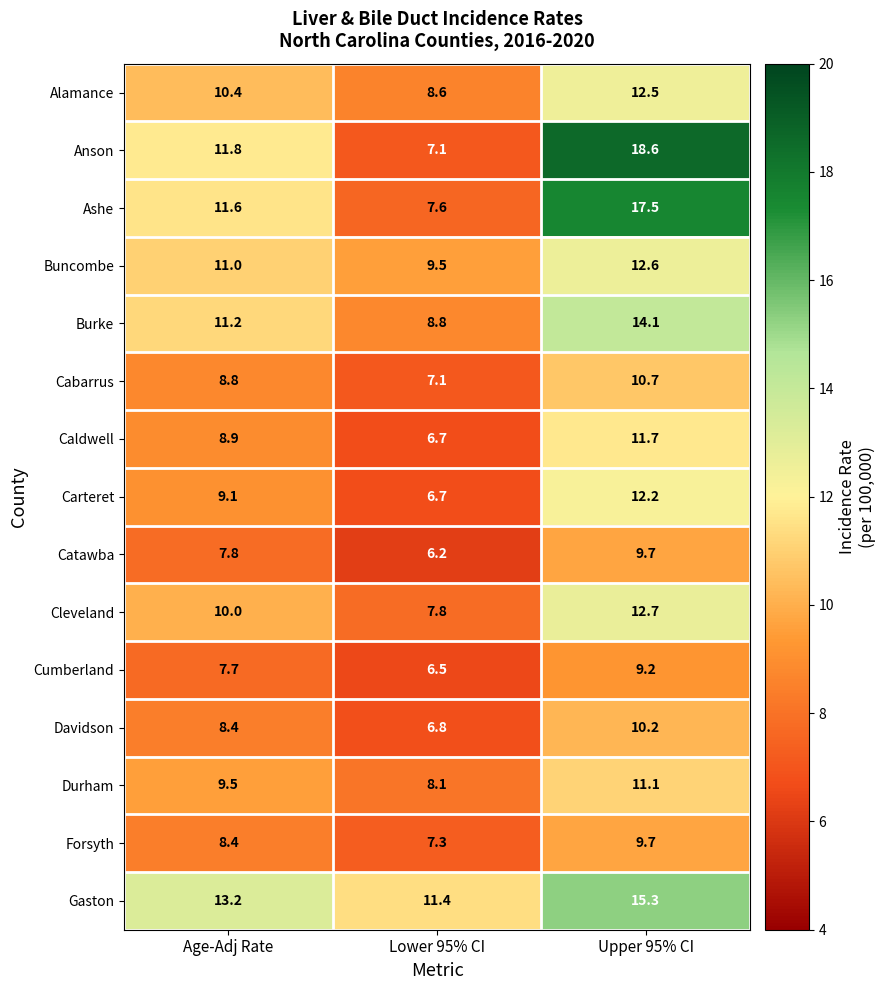

The value of Forsyth at Lower 95% CI is 12.4. True or false?

False